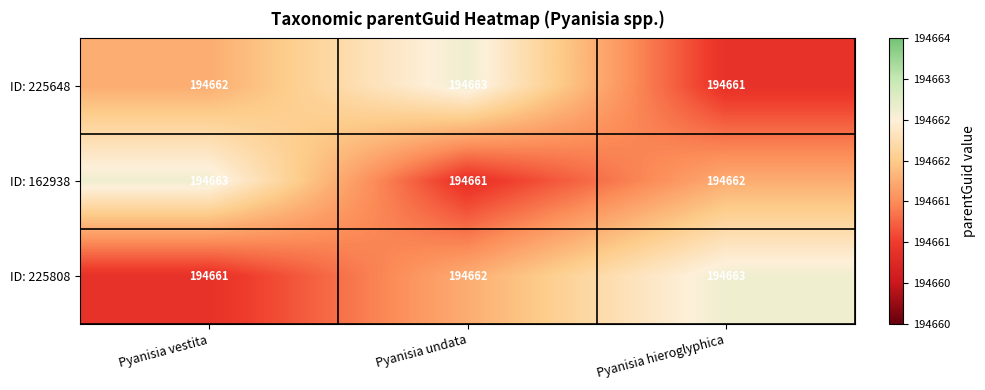

What is the minimum value for ID: 225808?

194661